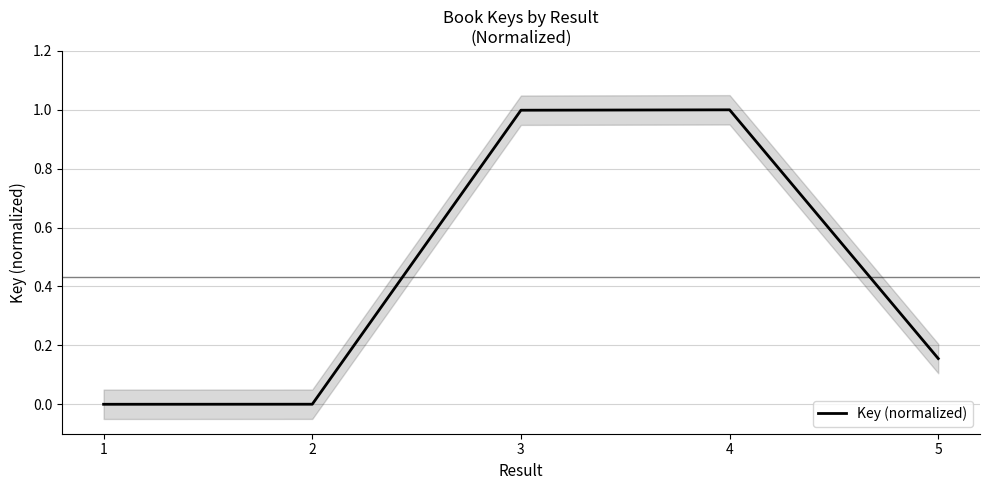

Reading left to right, what are all the values shown in this chart?

0.0	0.0	1.0	1.0	0.2